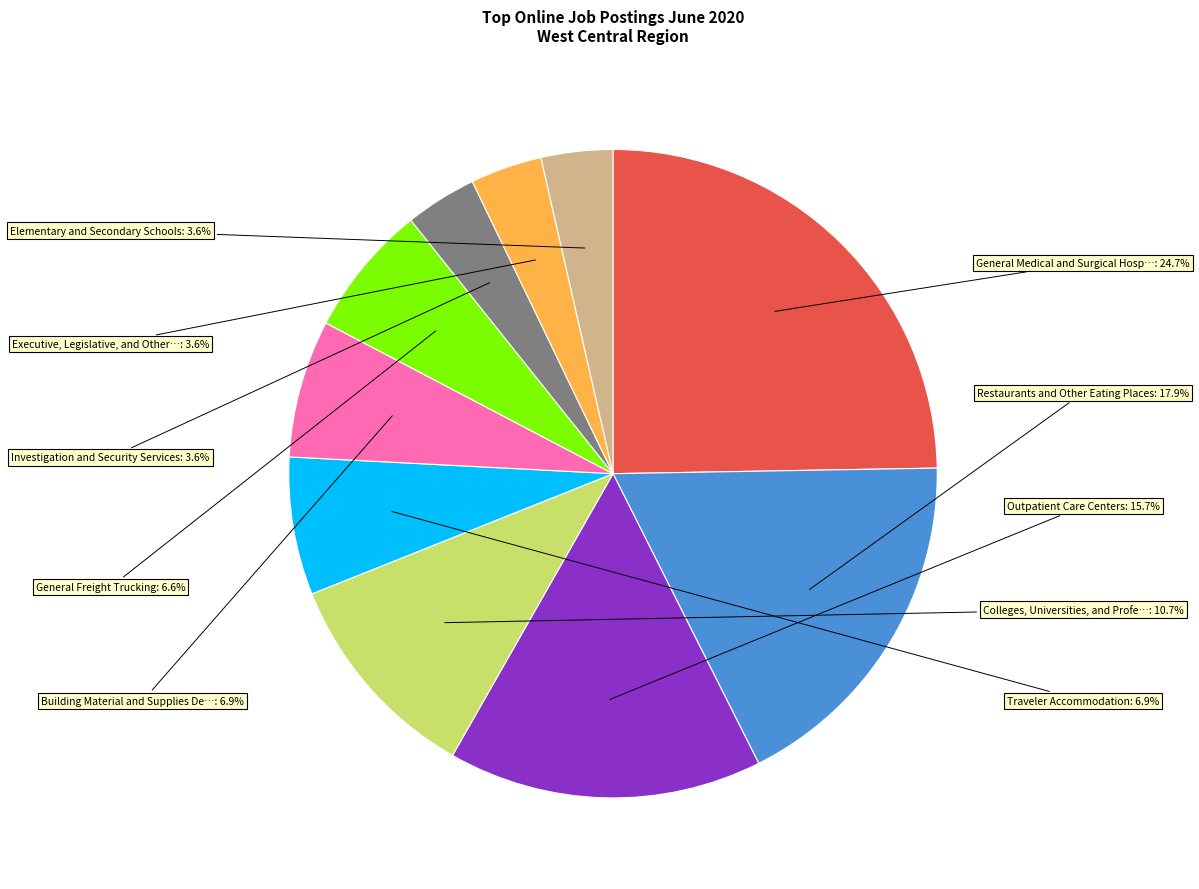

How many slices are in this pie chart?

10